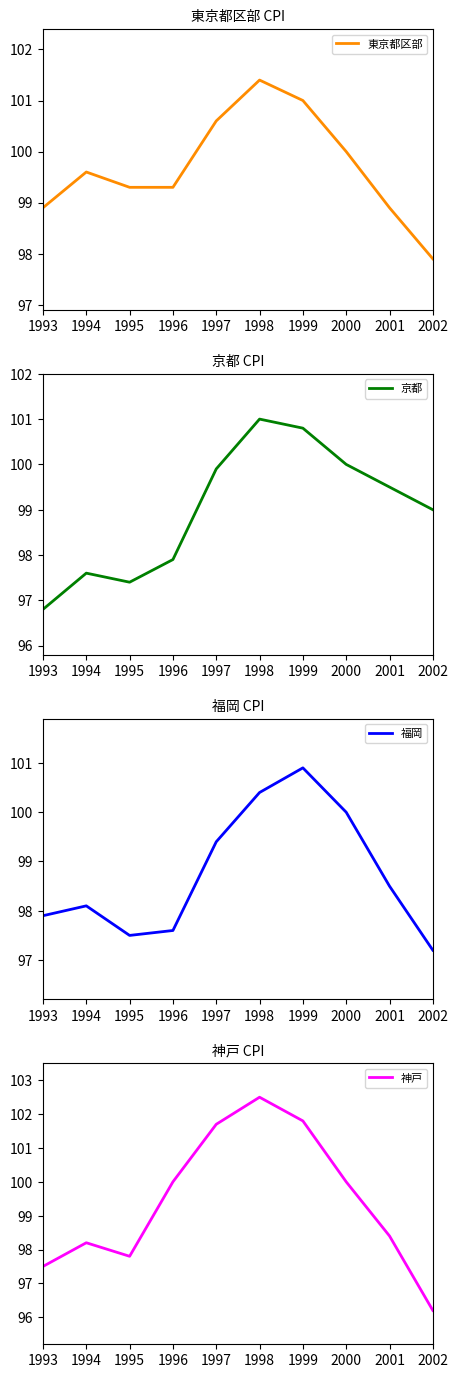

Reading left to right, list all the values displayed in this chart.

東京都区部: 98.9	99.6	99.3	99.3	100.6	101.4	101.0	100.0	98.9	97.9
京都: 96.8	97.6	97.4	97.9	99.9	101.0	100.8	100.0	99.5	99.0
福岡: 97.9	98.1	97.5	97.6	99.4	100.4	100.9	100.0	98.5	97.2
神戸: 97.5	98.2	97.8	100.0	101.7	102.5	101.8	100.0	98.4	96.2